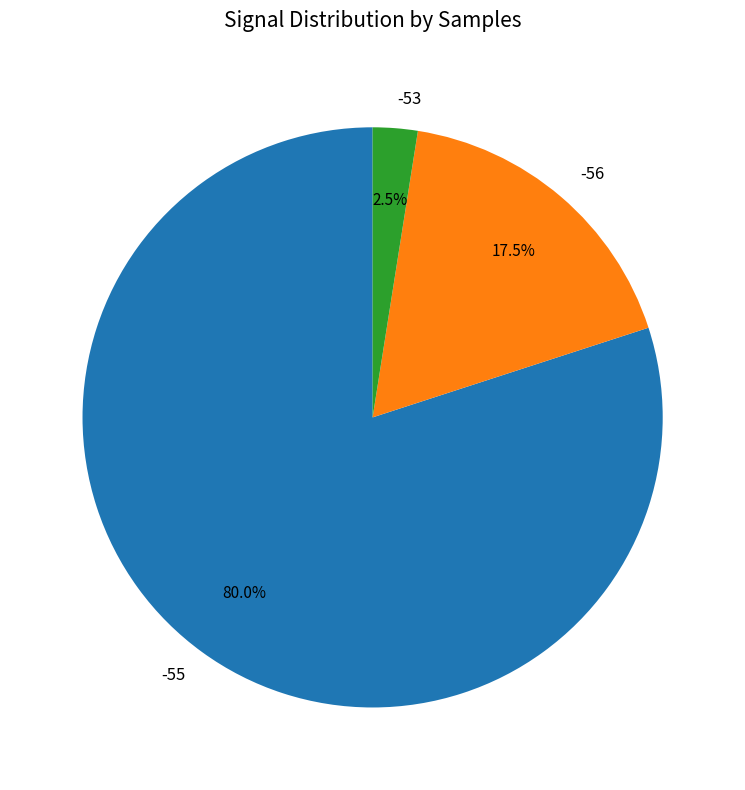

What percentage is the -55 slice, to the nearest percent?

80%